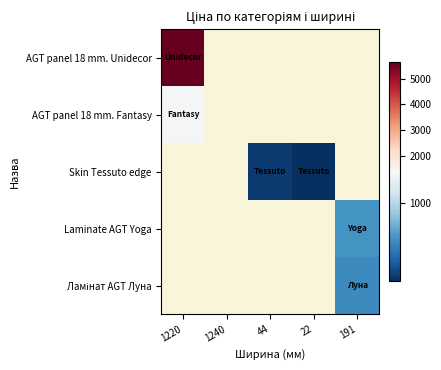

The Ламінат AGT Луна series shows 302.4 at 191. True or false?

False